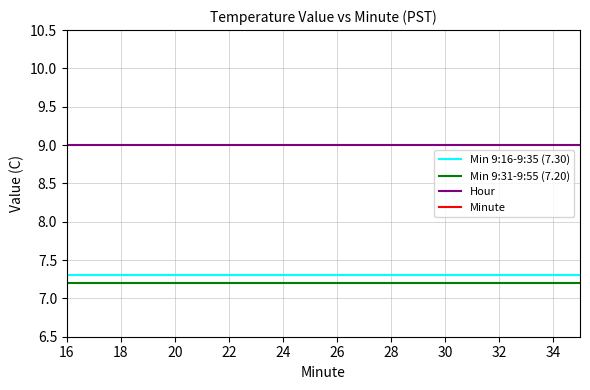

What is the lowest value of the Hour series?

9.0